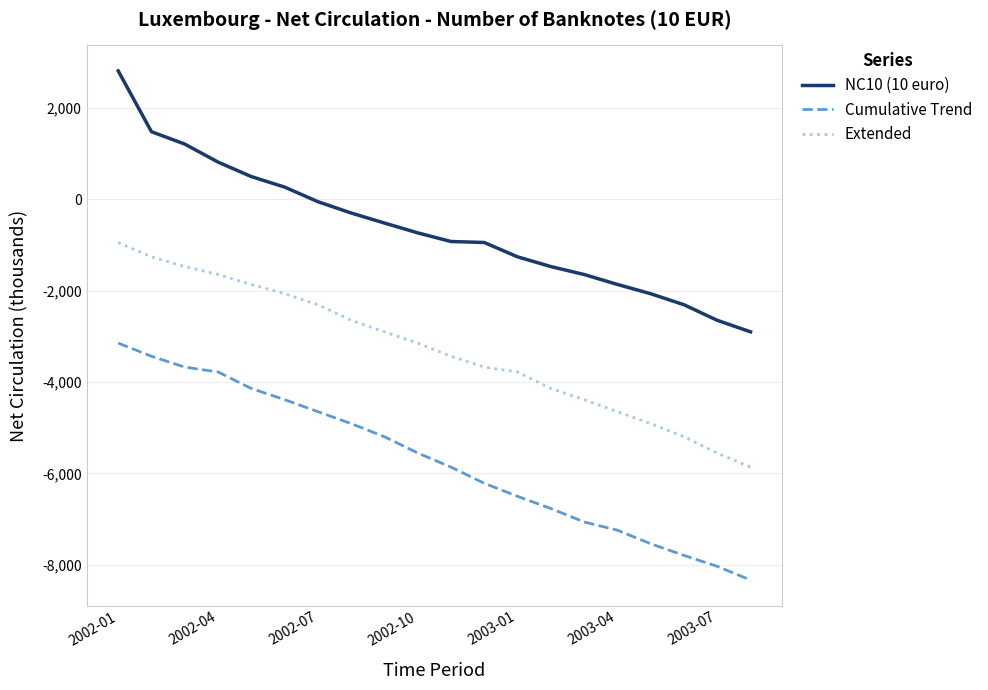

What is the difference between the maximum and minimum values in the Extended series?

4914.6